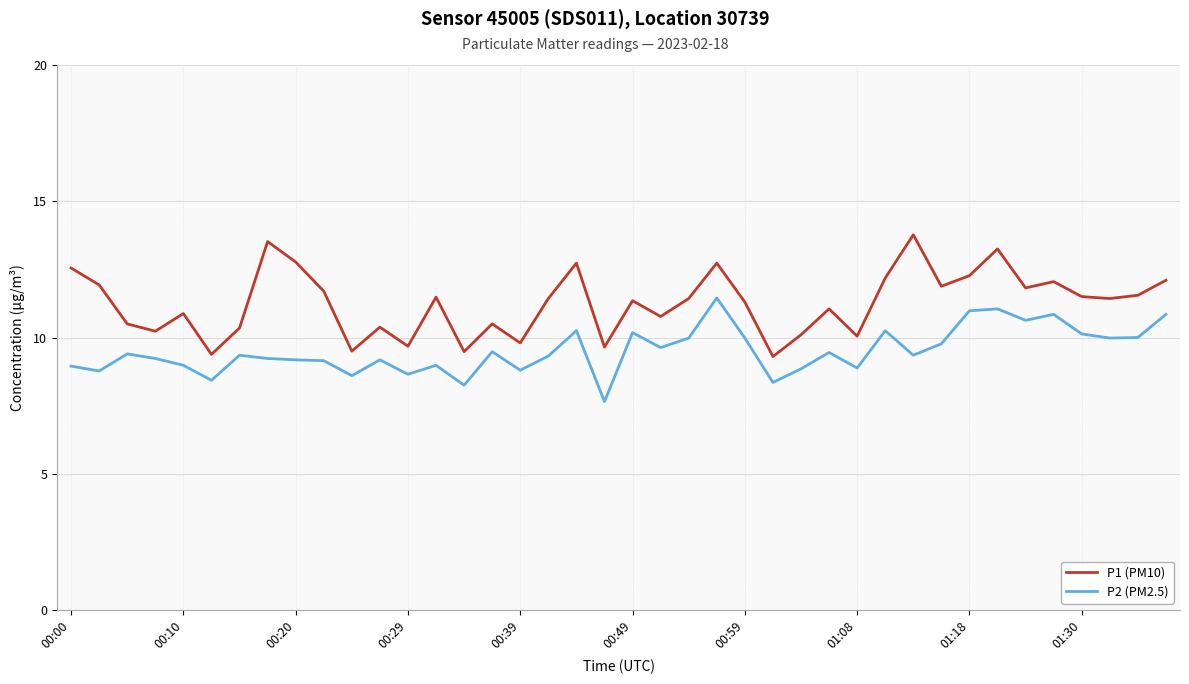

True or false: P2 (PM2.5) and P1 (PM10) intersect in this chart.

False